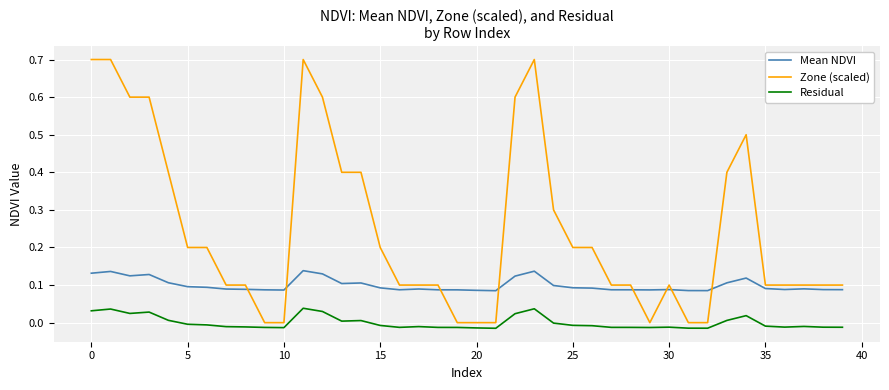

True or false: Mean NDVI and Zone (scaled) cross at least once.

True